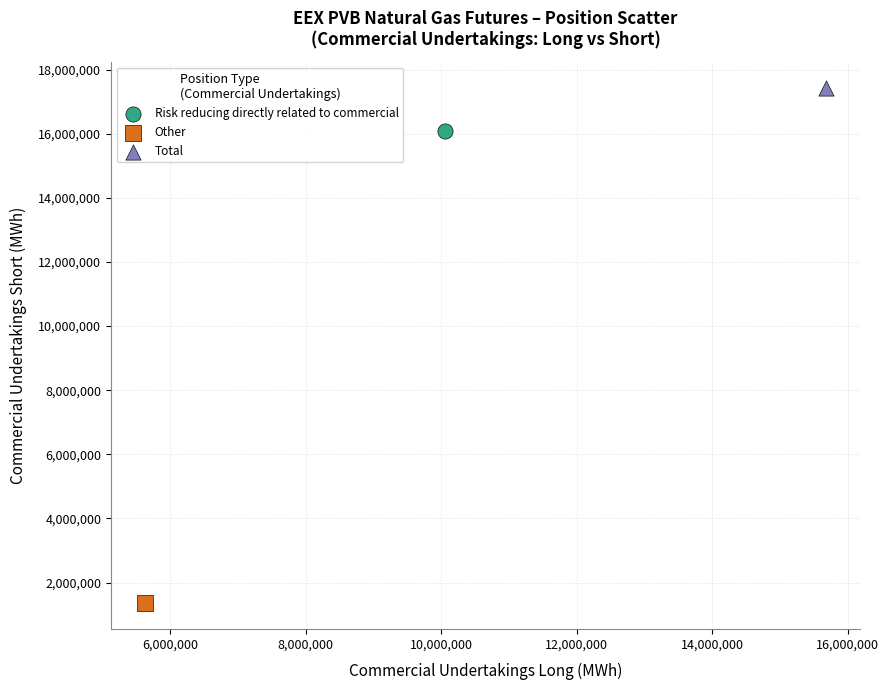

Which series contains the highest Y value?

Total